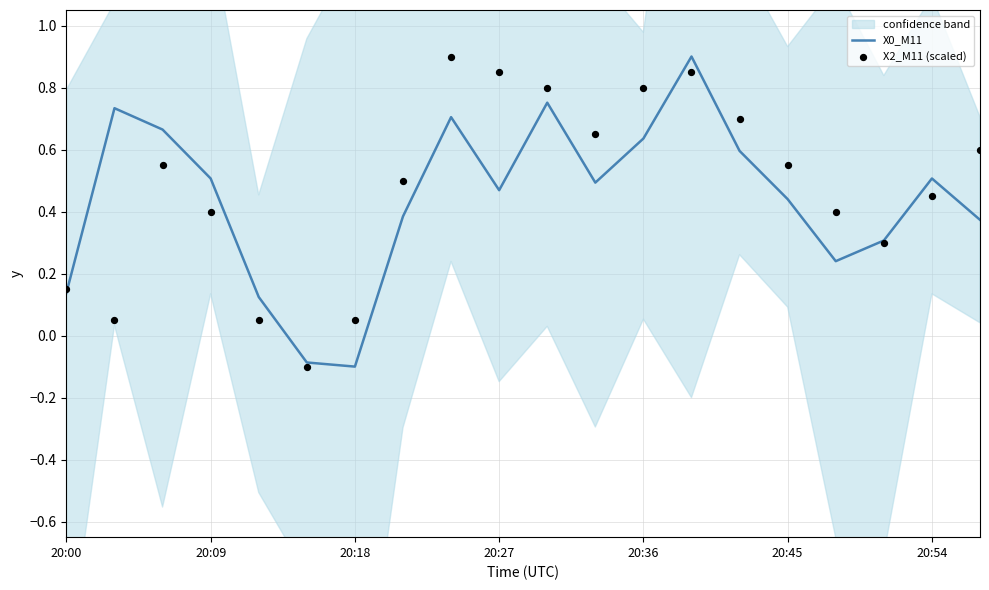

What are all the series names shown in the legend?

X0_M11, X2_M11 (scaled)